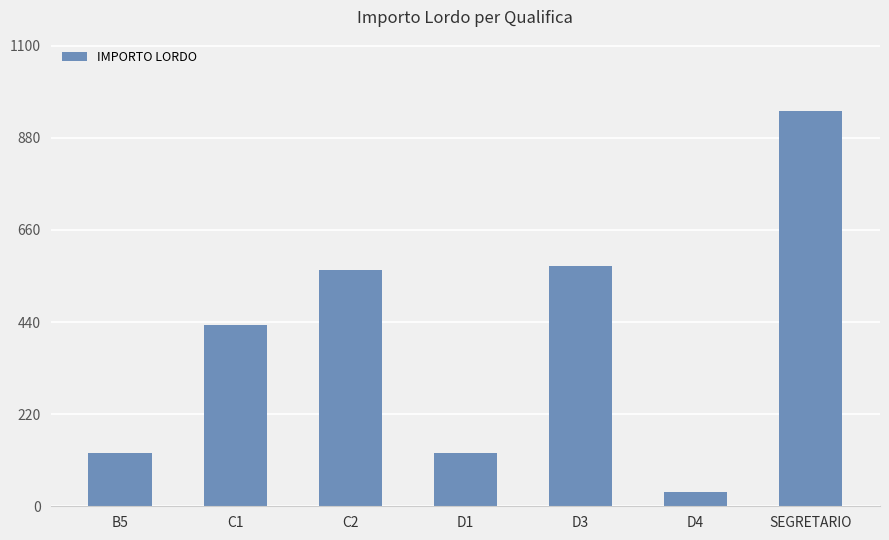

What is the approximate value at C2?

564.1